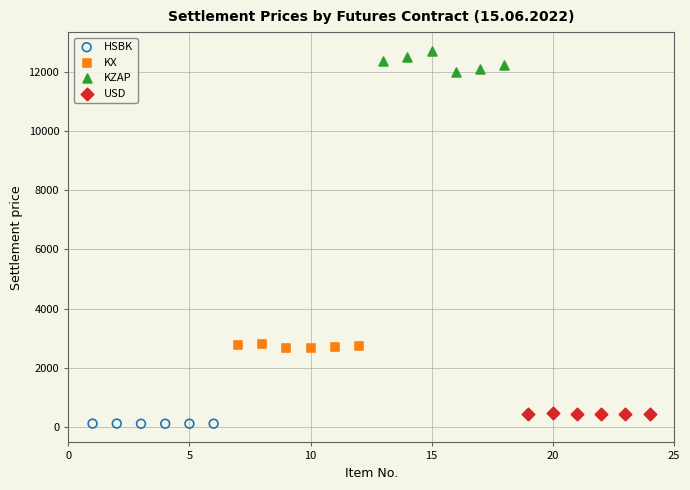

Which series contains the lowest Y value?

HSBK